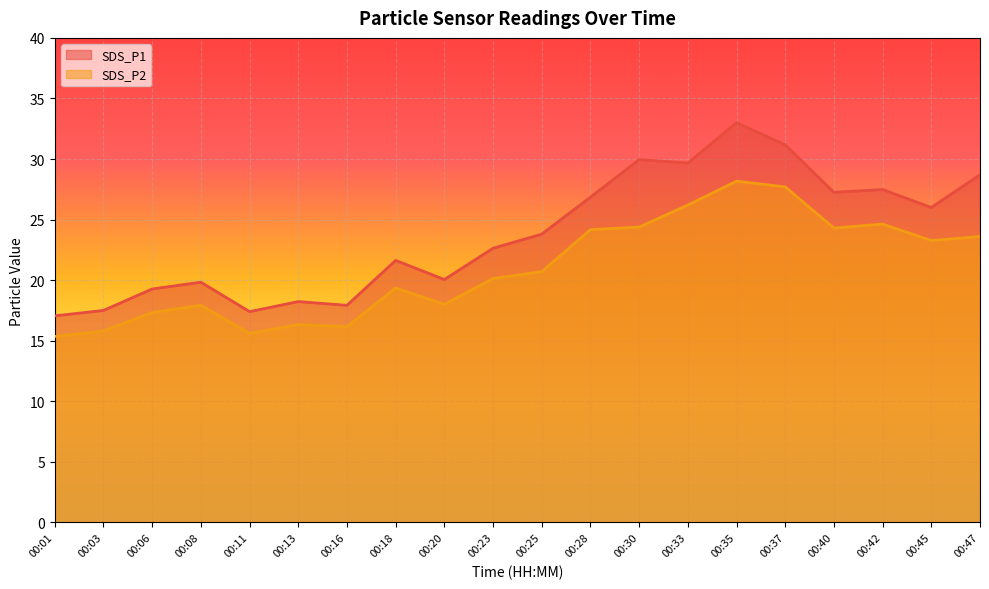

At which label does SDS_P2 first exceed 20?

00:23